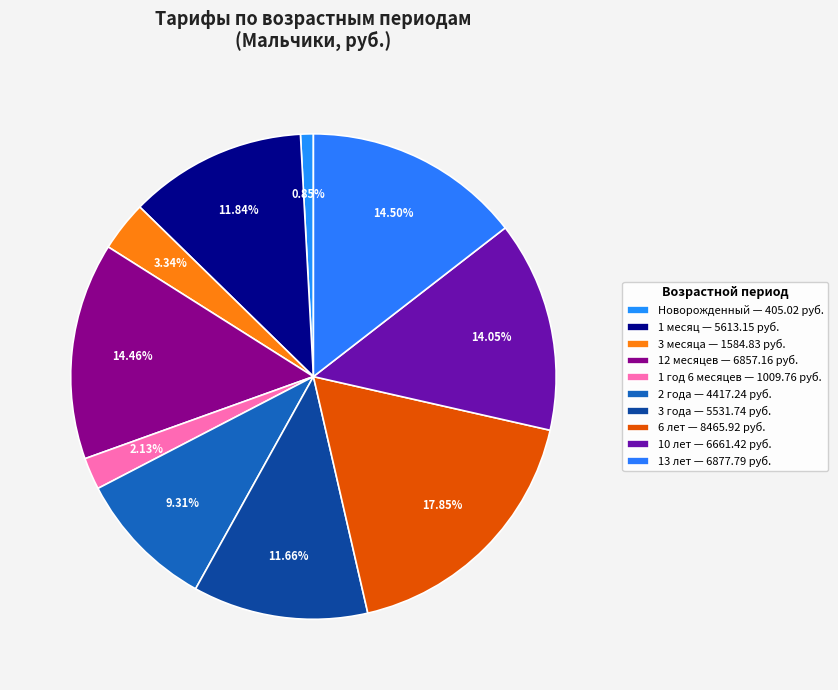

How many slices are in this pie chart?

10